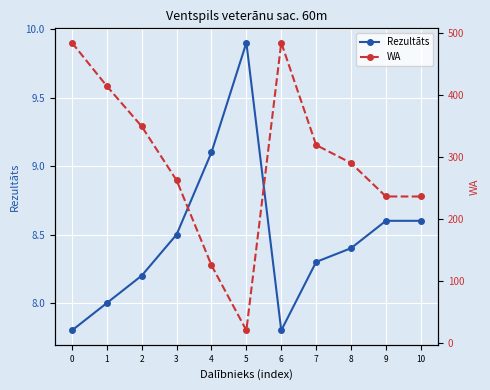

True or false: Rezultāts has a value of 14.3 at 8.

False